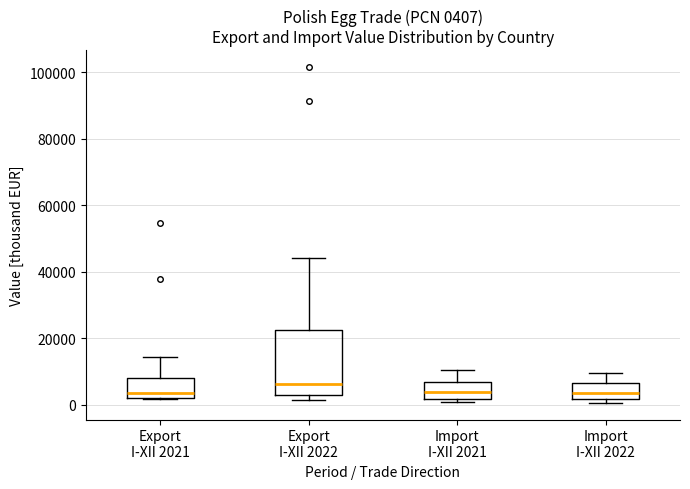

Which box is the tallest, from its lower edge to its upper edge?

Export I-XII 2022